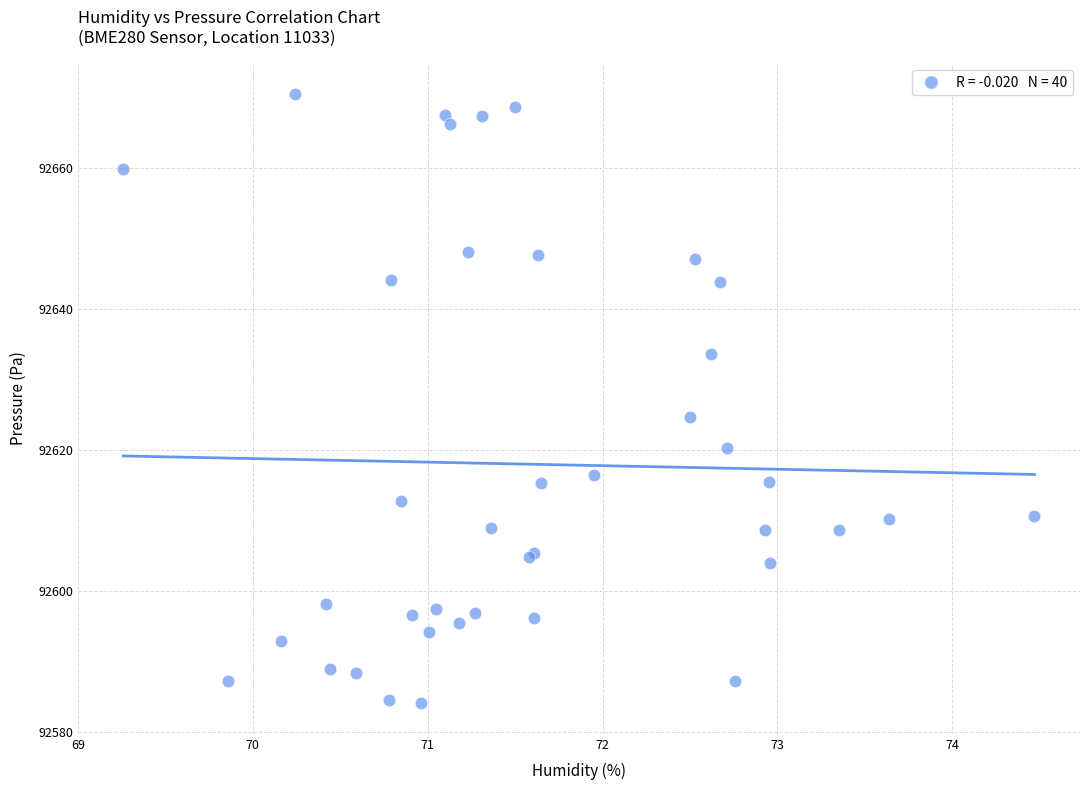

What Y value in the scatter plot is closest to 92627?

92624.7